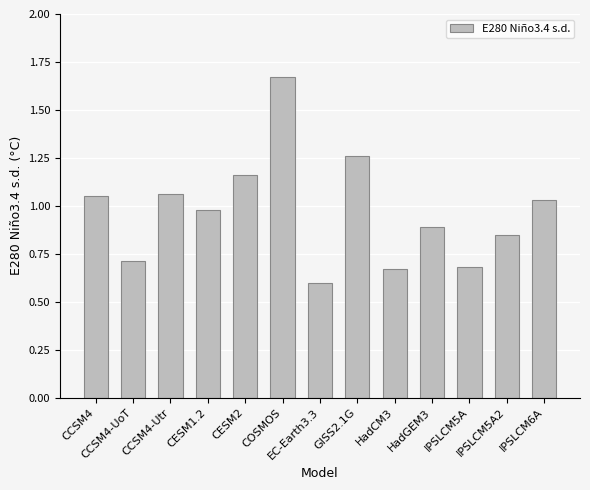

What is the smallest value displayed?

0.6